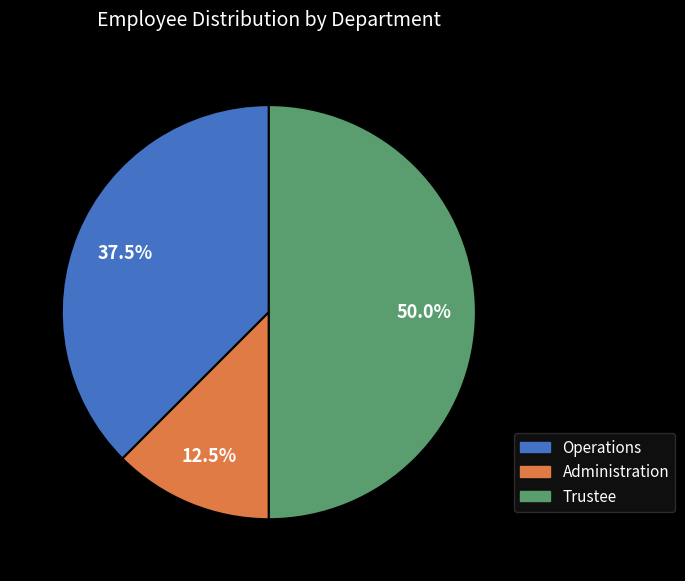

Is the sum of Administration and Trustee greater than half?

Yes